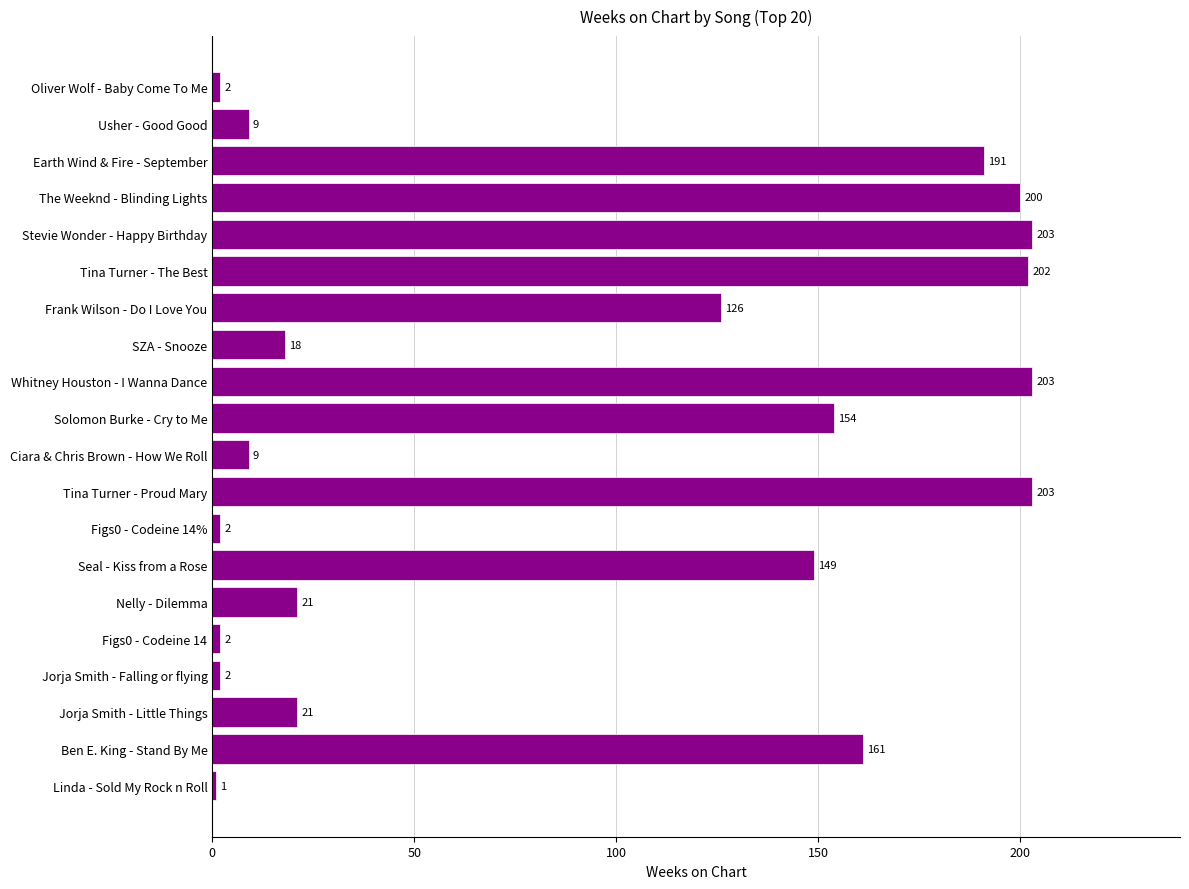

Is it true that the value at Jorja Smith - Falling or flying is 2?

True